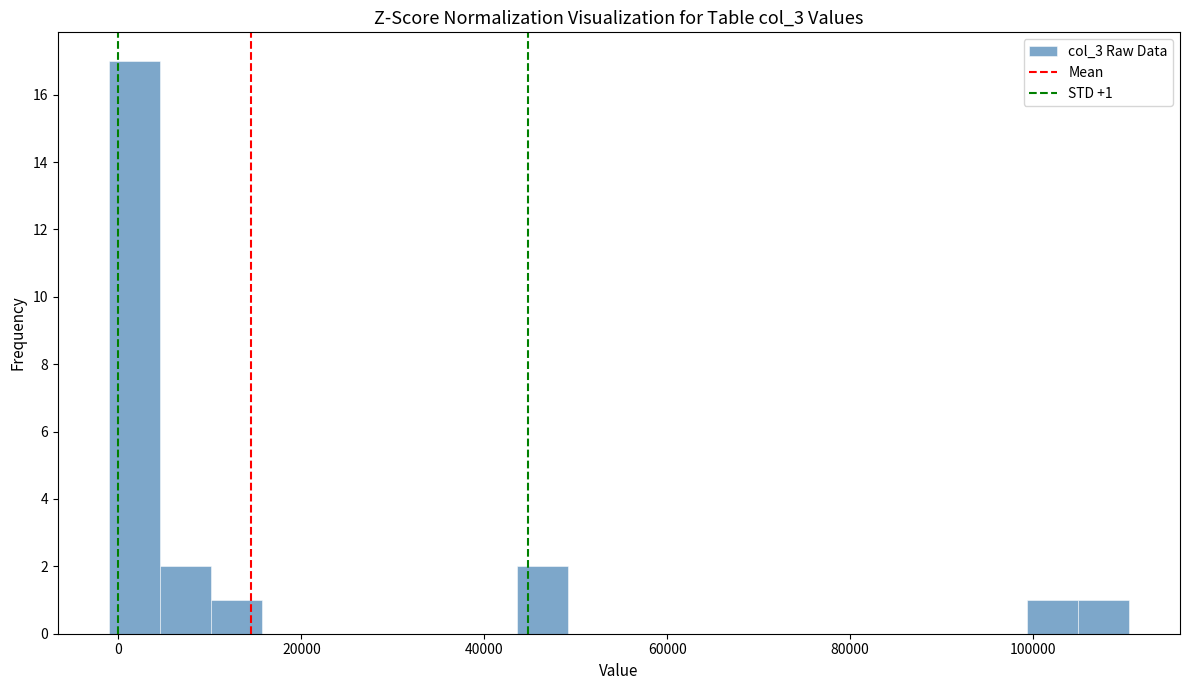

Read against the x-axis, roughly where is the centre of the tallest bar?

2000